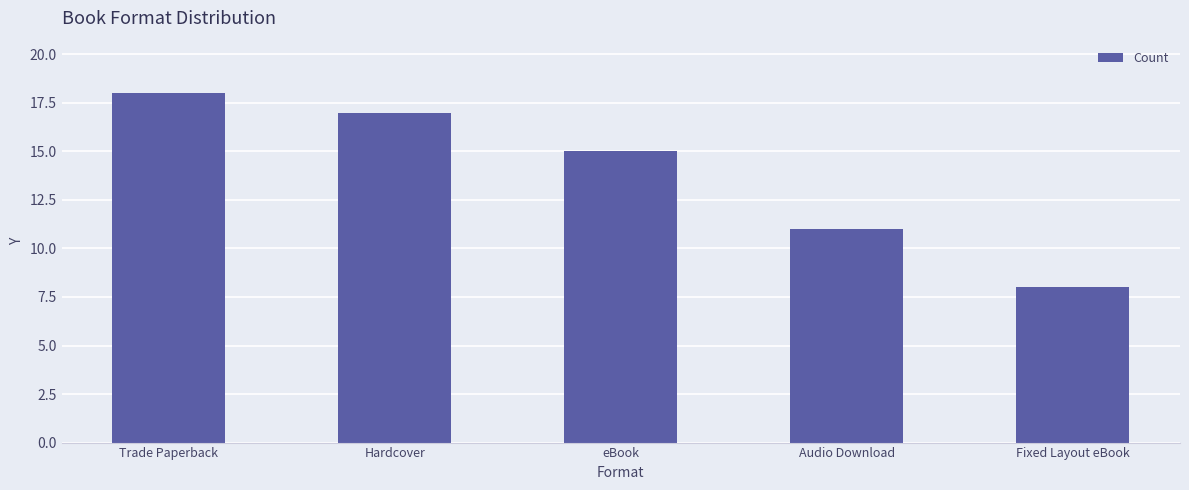

Is it true that the value at Hardcover is 17?

True